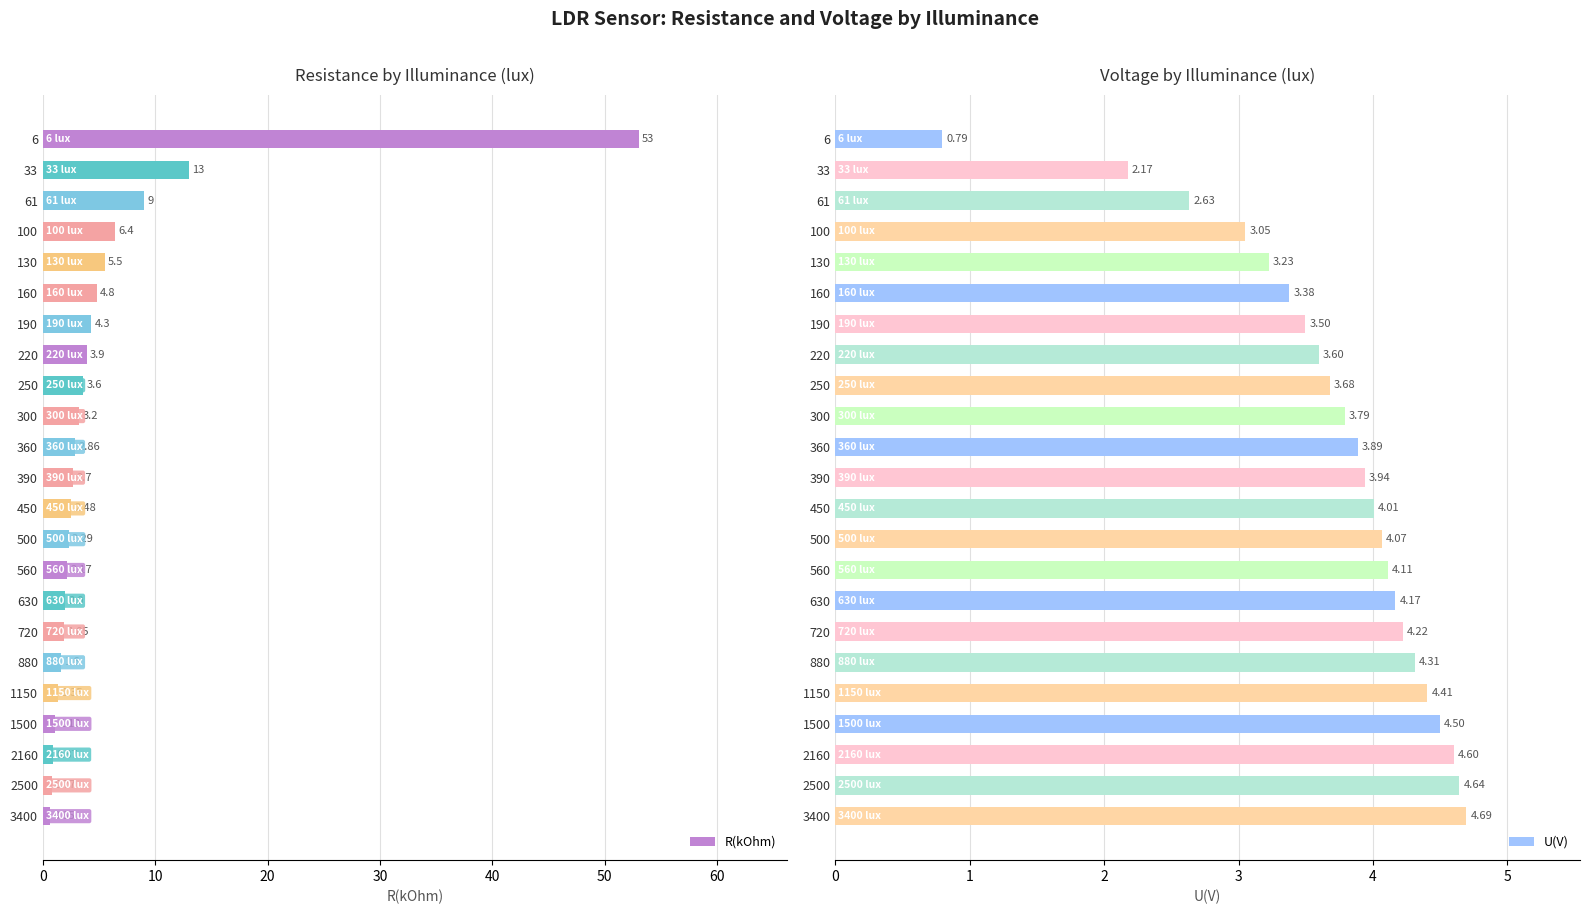

What is the sum of the U(V) values at 3400 and 130?

7.9